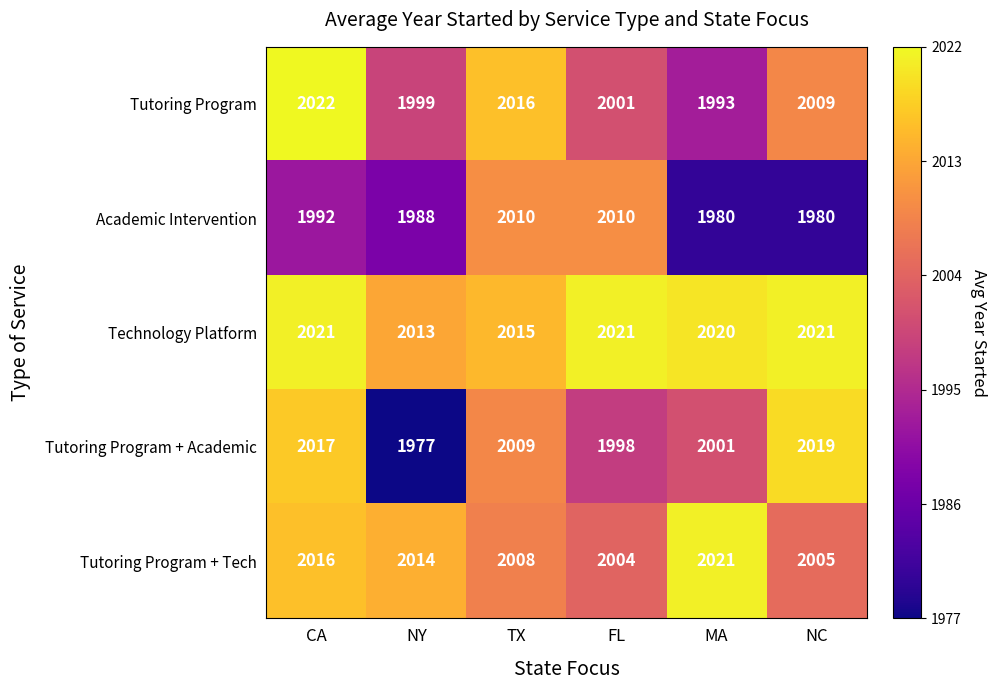

Reading right to left, list all the values displayed in this chart.

Tutoring Program: 2009	1993	2001	2016	1999	2022
Academic Intervention: 1980	1980	2010	2010	1988	1992
Technology Platform: 2021	2020	2021	2015	2013	2021
Tutoring Program + Academic: 2019	2001	1998	2009	1977	2017
Tutoring Program + Tech: 2005	2021	2004	2008	2014	2016